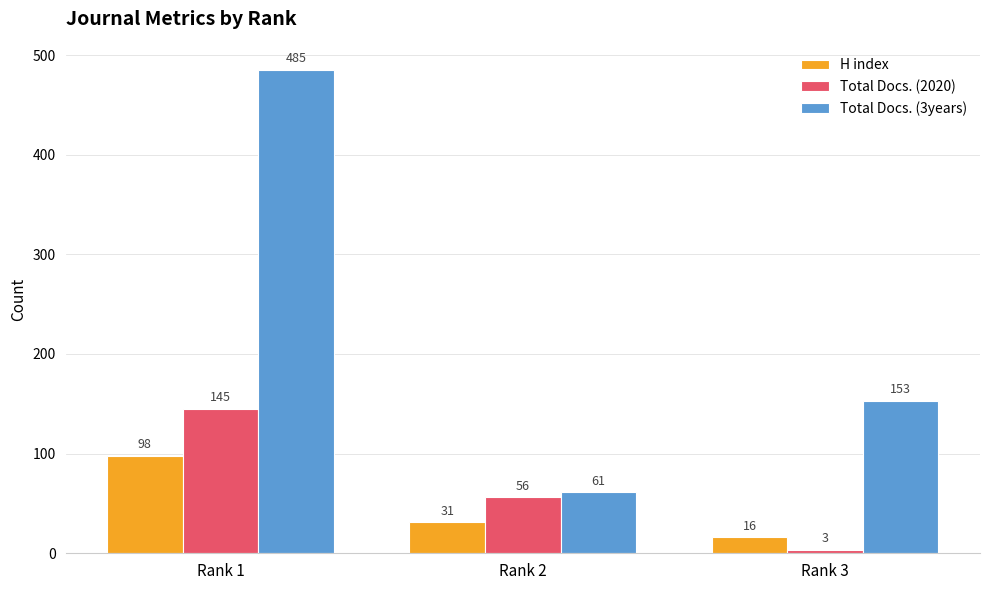

What is the sum of the Total Docs. (2020) values at Rank 2 and Rank 1?

201